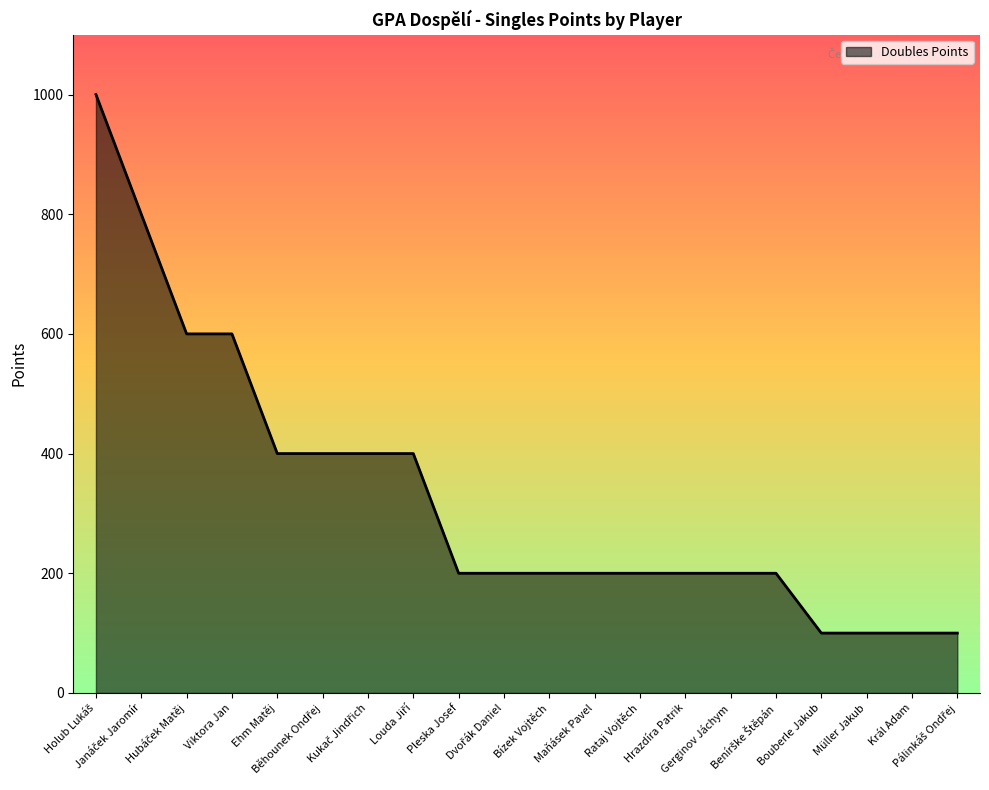

What is the smallest value displayed?

100